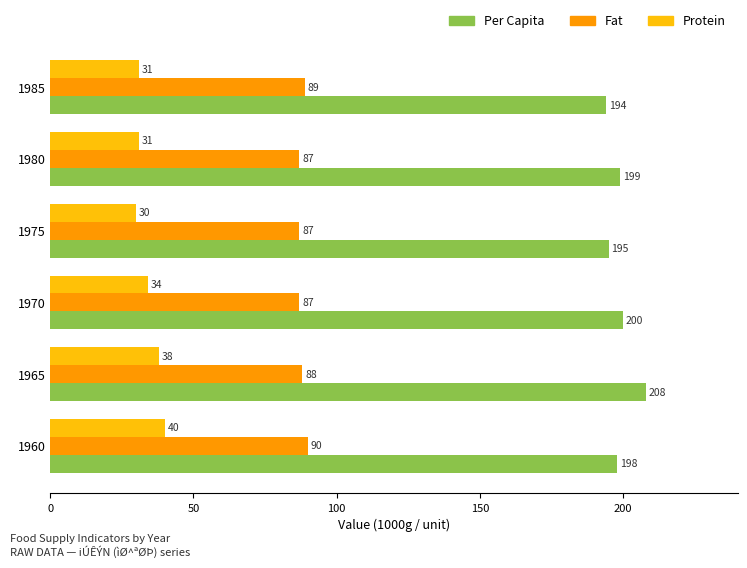

Is it true that Per Capita equals 198 at 1960?

True